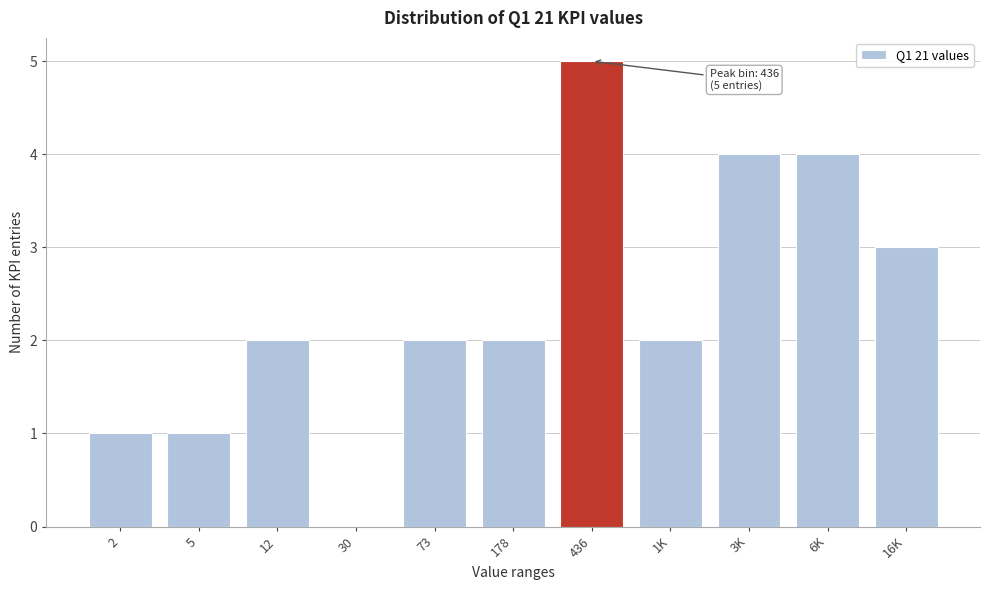

Reading right to left, what are all the values shown in this chart?

16K=3	6K=4	3K=4	1K=2	436=5	178=2	73=2	30=0	12=2	5=1	2=1